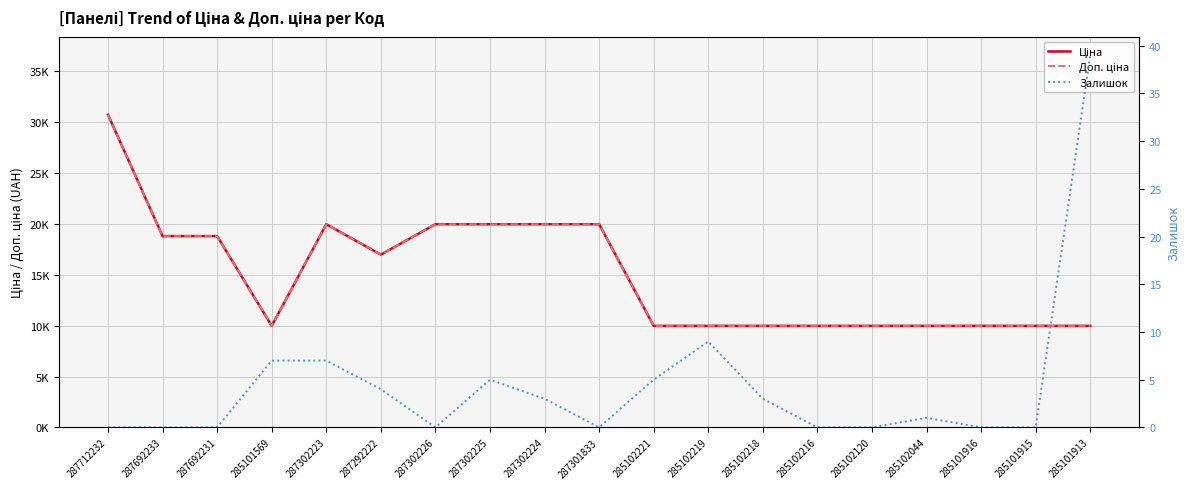

Rank the series by their maximum value, from lowest to highest.

Залишок, Ціна, Доп. ціна